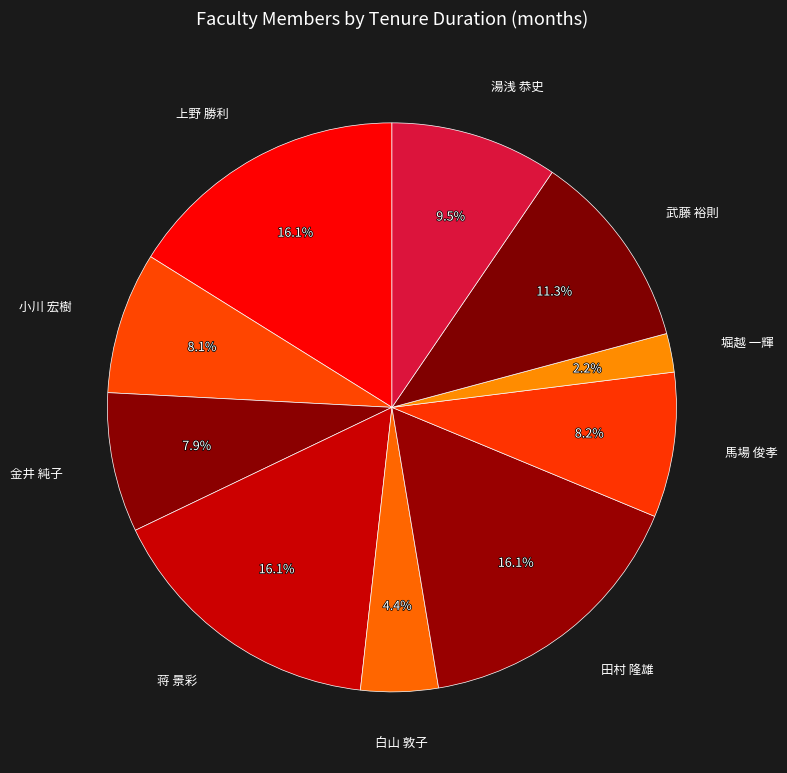

Is there any slice that represents more than half of the pie?

No